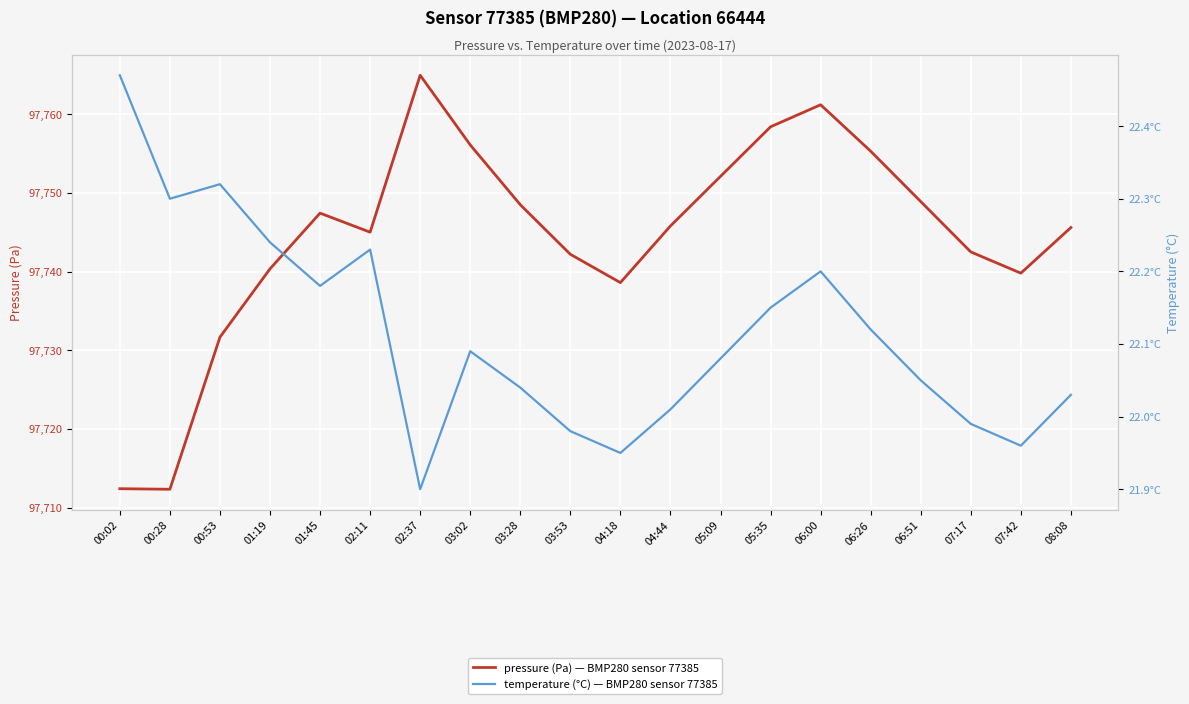

What is the label of the 20th point from the left?

08:08